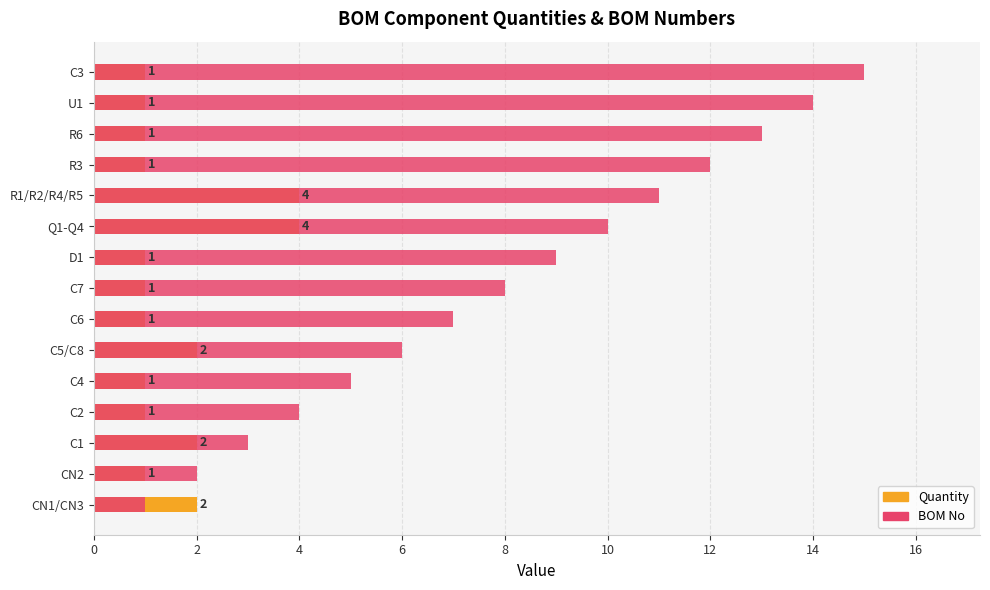

How many bars are there in each group?

2